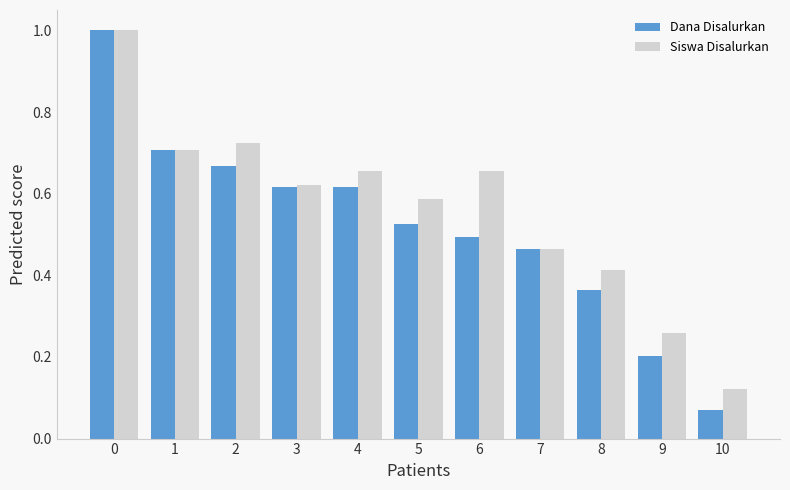

What is the difference between the maximum and minimum values in the Dana Disalurkan series?

0.9